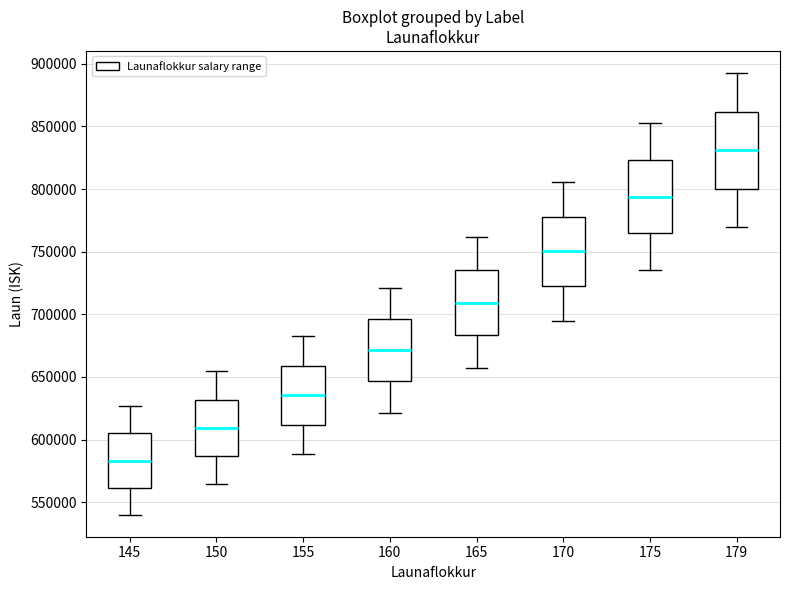

Reading left to right, transcribe this box plot: for each box, give where its median line is, the range the box spans, and where its two whiskers end, as read against the y-axis. The values are not printed on the chart, so give them approximately, as read against the axis.

145: median 585000, box 560000 to 605000, whiskers 540000 to 625000
150: median 610000, box 585000 to 630000, whiskers 565000 to 655000
155: median 635000, box 610000 to 660000, whiskers 590000 to 685000
160: median 670000, box 645000 to 695000, whiskers 620000 to 720000
165: median 710000, box 685000 to 735000, whiskers 655000 to 760000
170: median 750000, box 720000 to 780000, whiskers 695000 to 805000
175: median 795000, box 765000 to 825000, whiskers 735000 to 855000
179: median 830000, box 800000 to 860000, whiskers 770000 to 895000